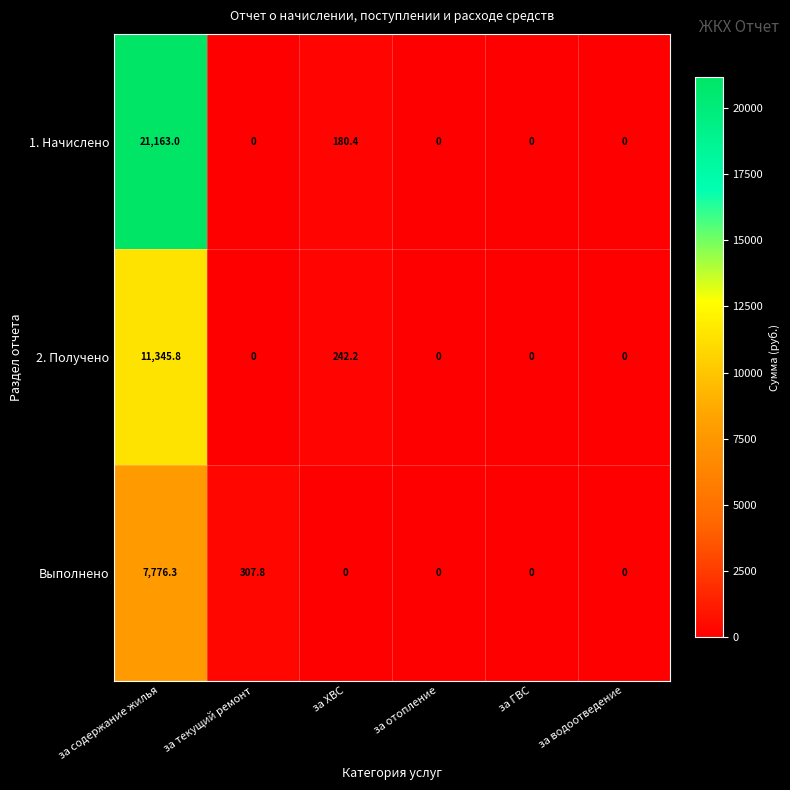

Between за текущий ремонт and за водоотведение, which series saw the biggest shift?

Выполнено